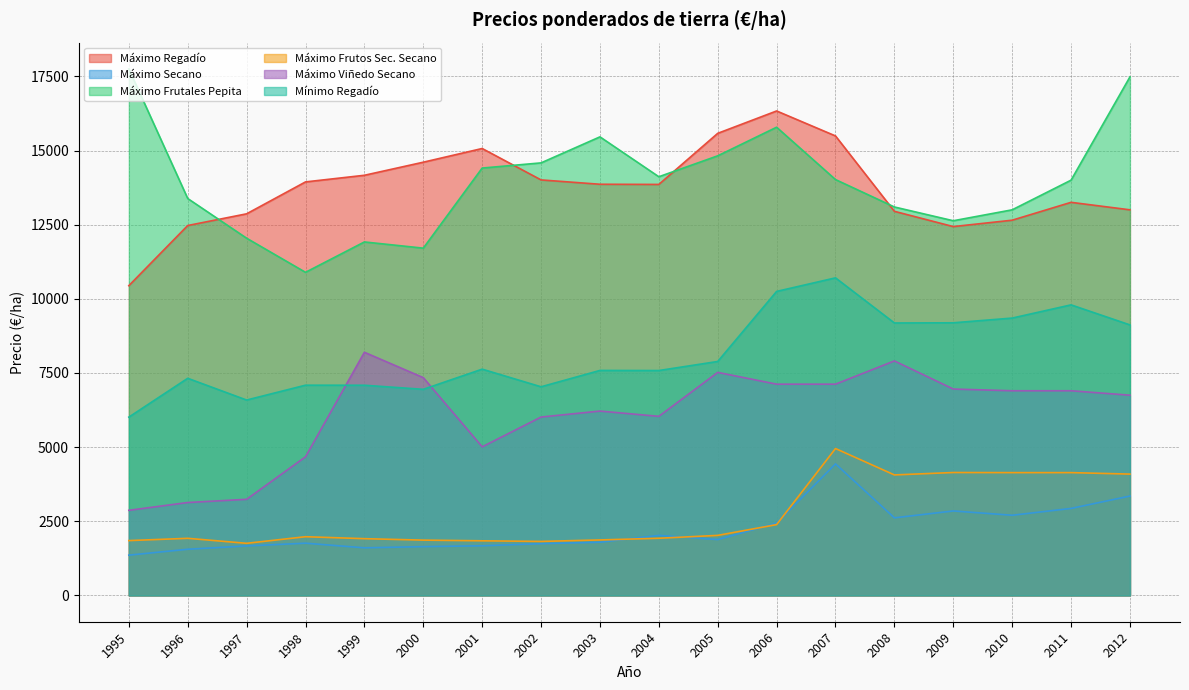

Which series has the largest total across all categories?

Máximo Frutales Pepita